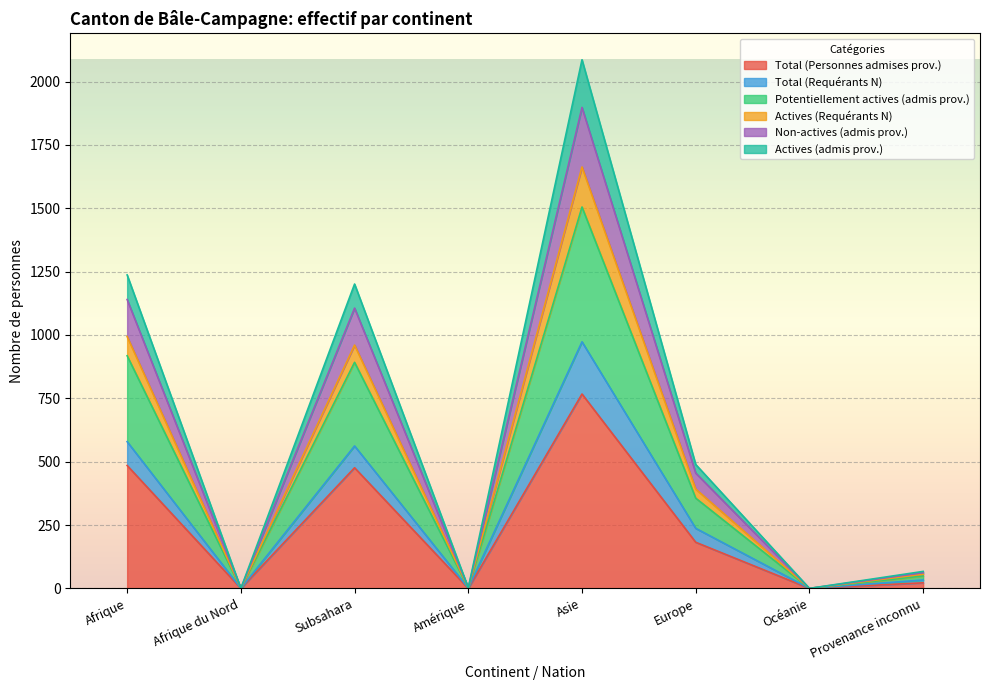

True or false: Non-actives (admis prov.) has a value of 1016 at Asie.

False